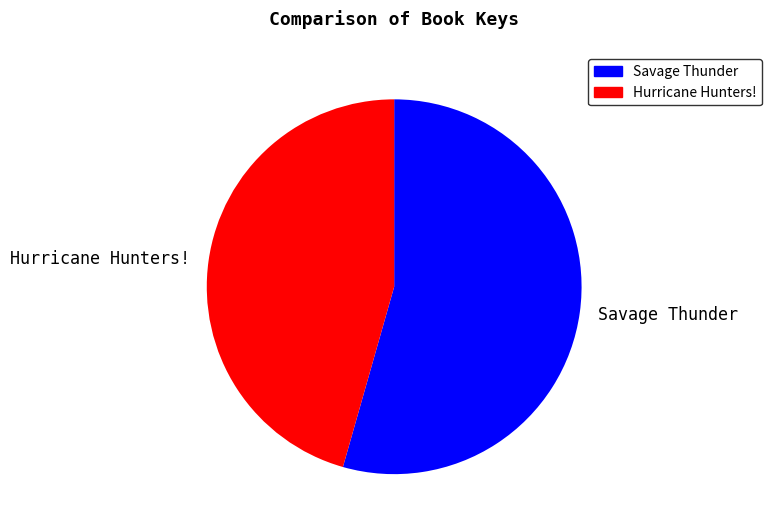

Rank the categories by value from highest to lowest.

Savage Thunder, Hurricane Hunters!